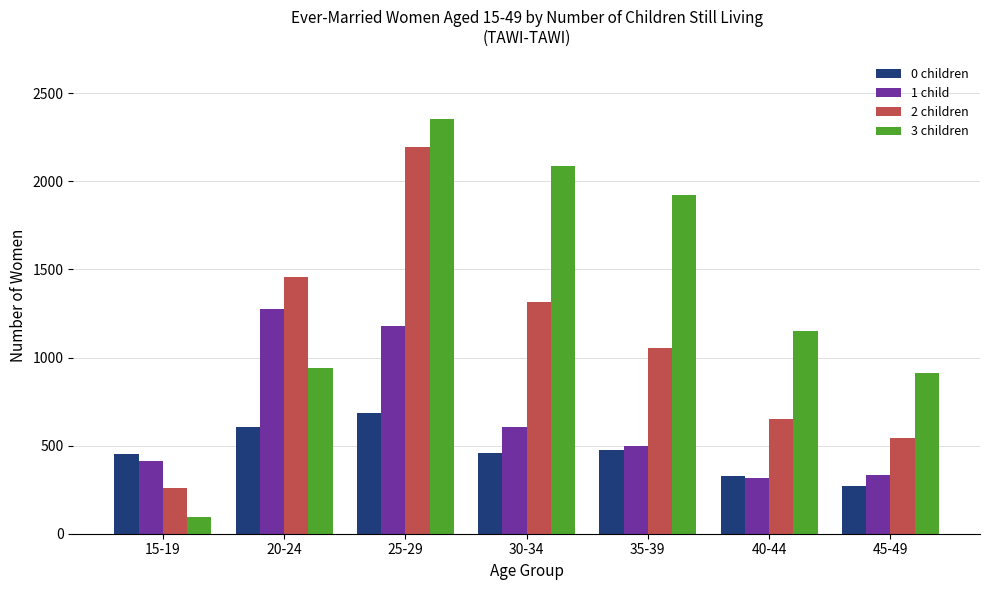

Rank the series by their average value, from highest to lowest.

3 children, 2 children, 1 child, 0 children